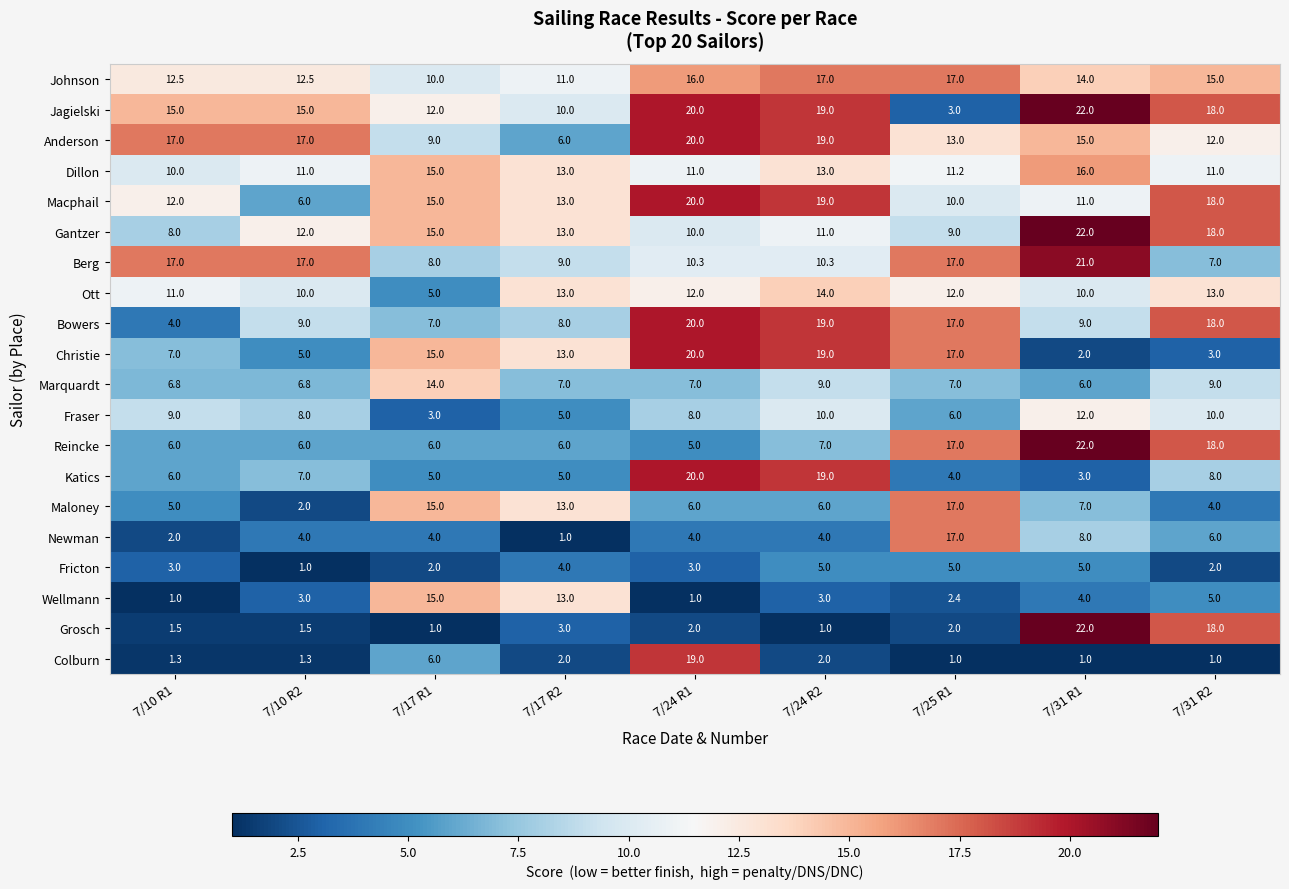

At which category does the chart reach its peak across all series?

7/31 R1